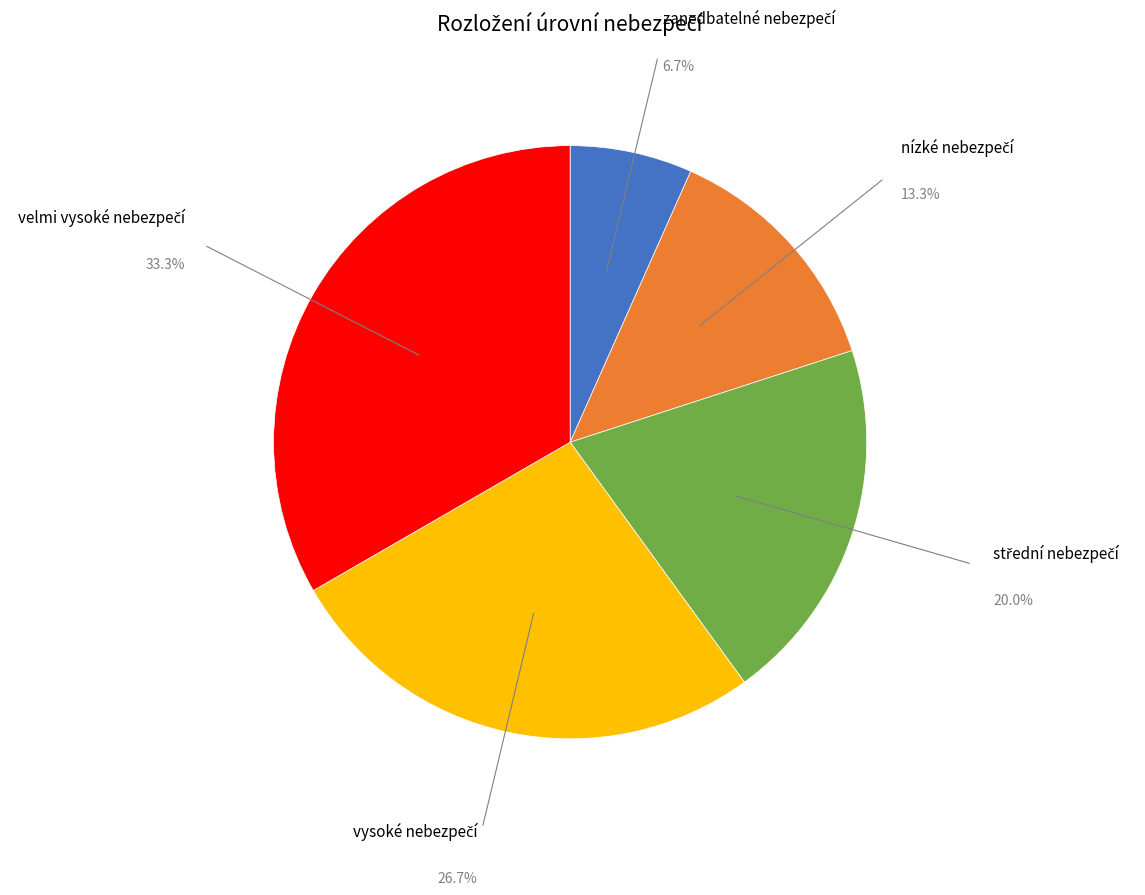

Is there a majority slice in this chart?

No